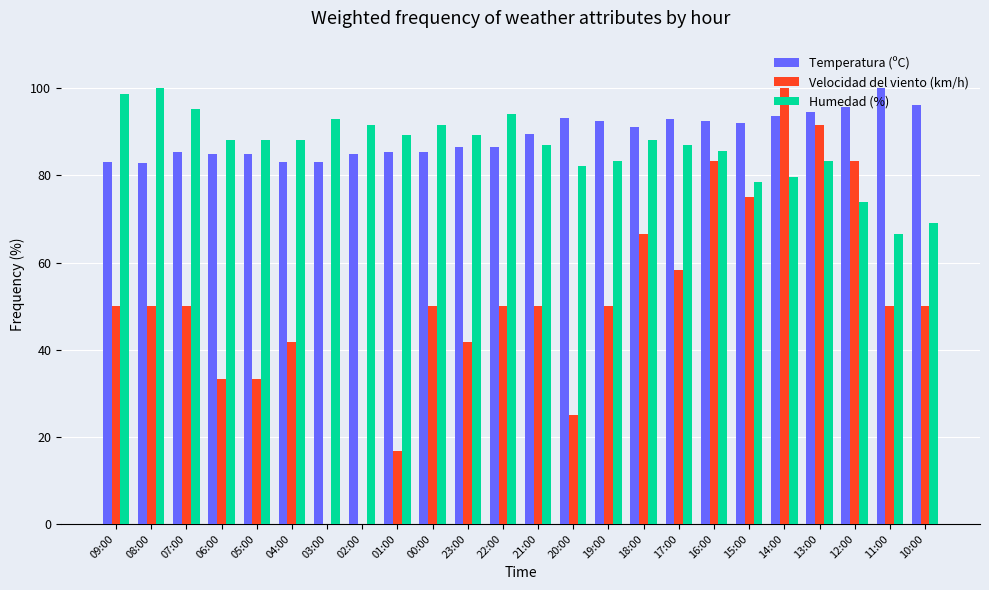

What is the maximum value shown in the chart?

100.0